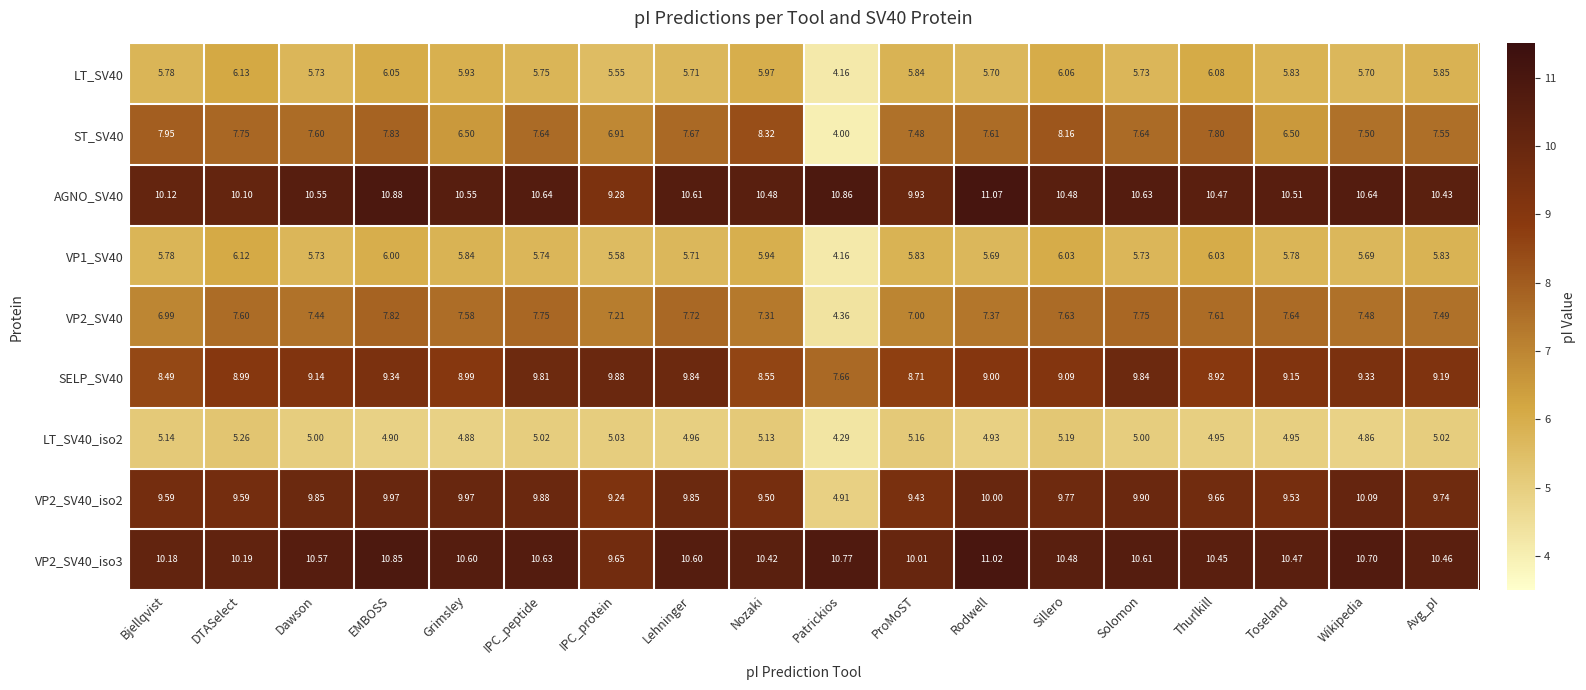

How many data points does each series have?

18